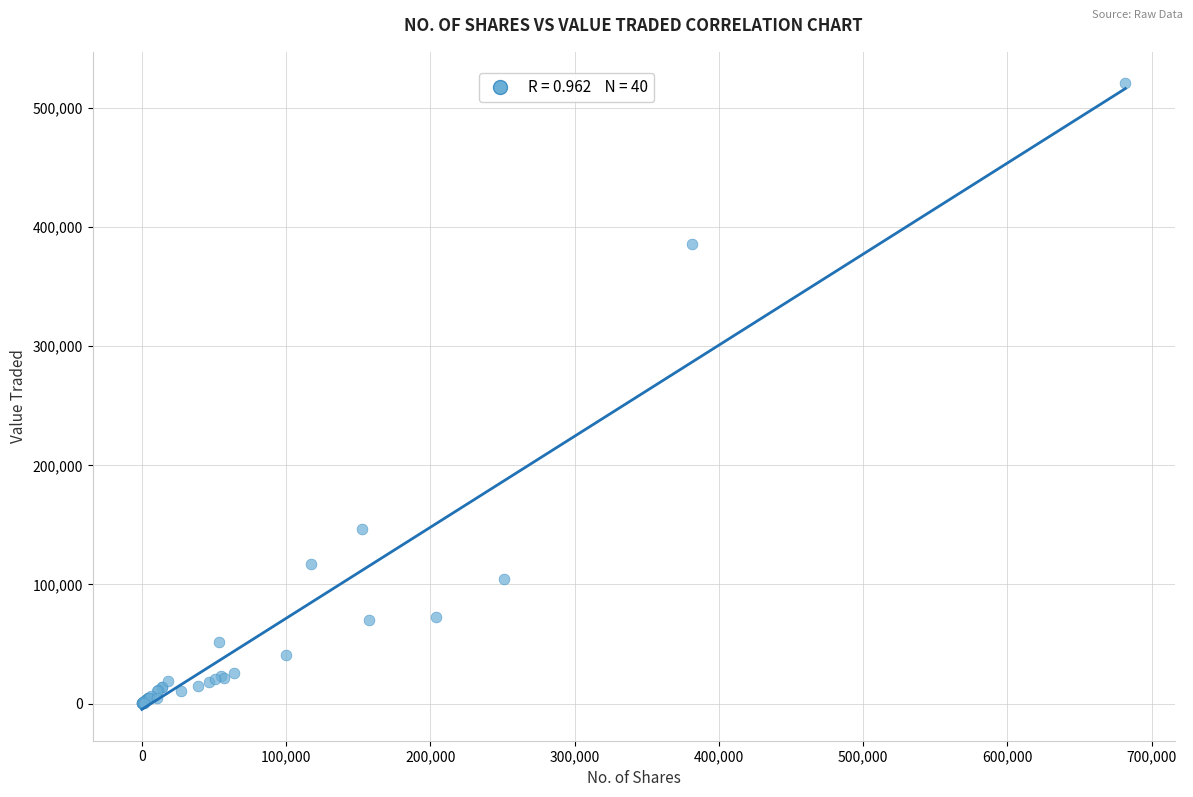

What Y value in the scatter plot is closest to 260496?

146192